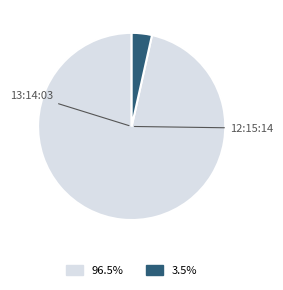

Does any single category account for the majority?

Yes